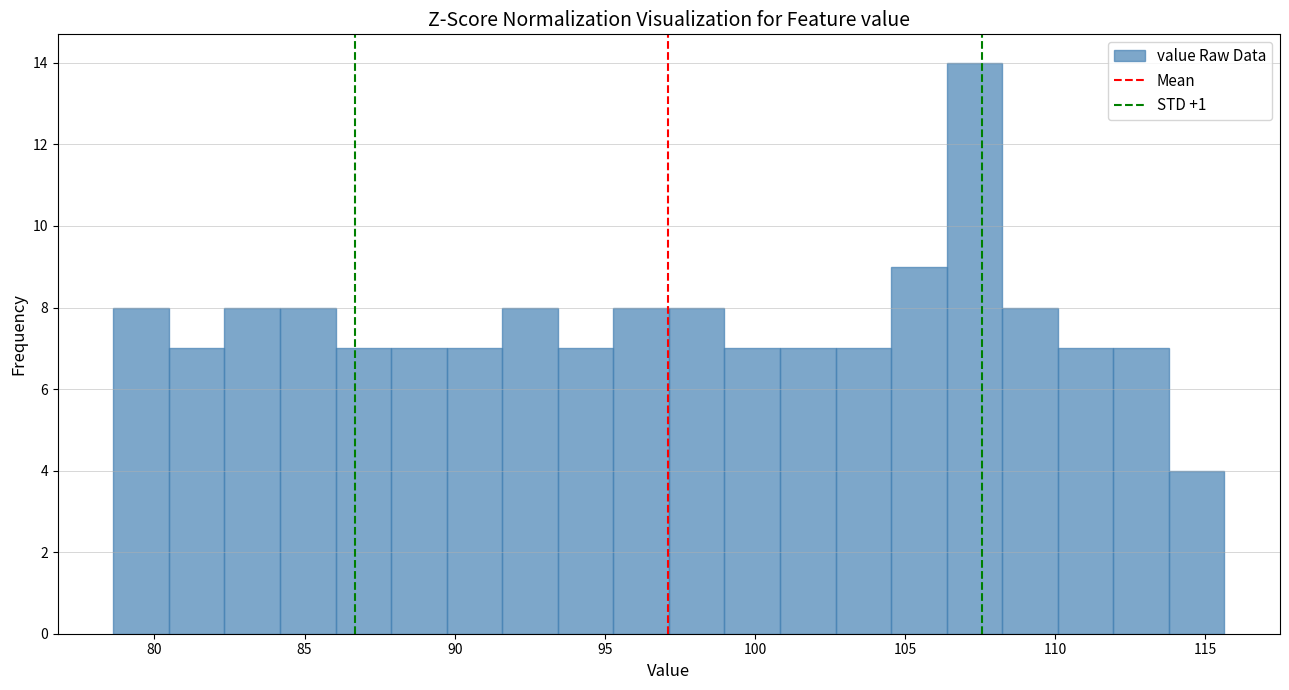

Read against the x-axis, roughly where is the centre of the tallest bar?

107.5